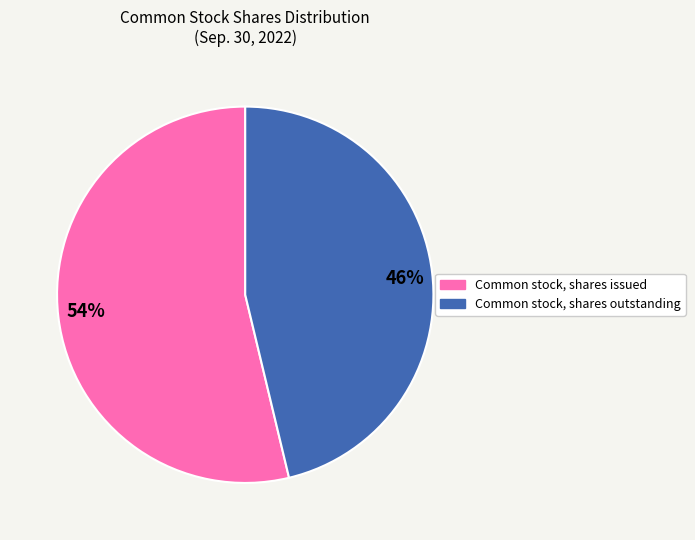

Between Common stock, shares outstanding and Common stock, shares issued, which is larger?

Common stock, shares issued